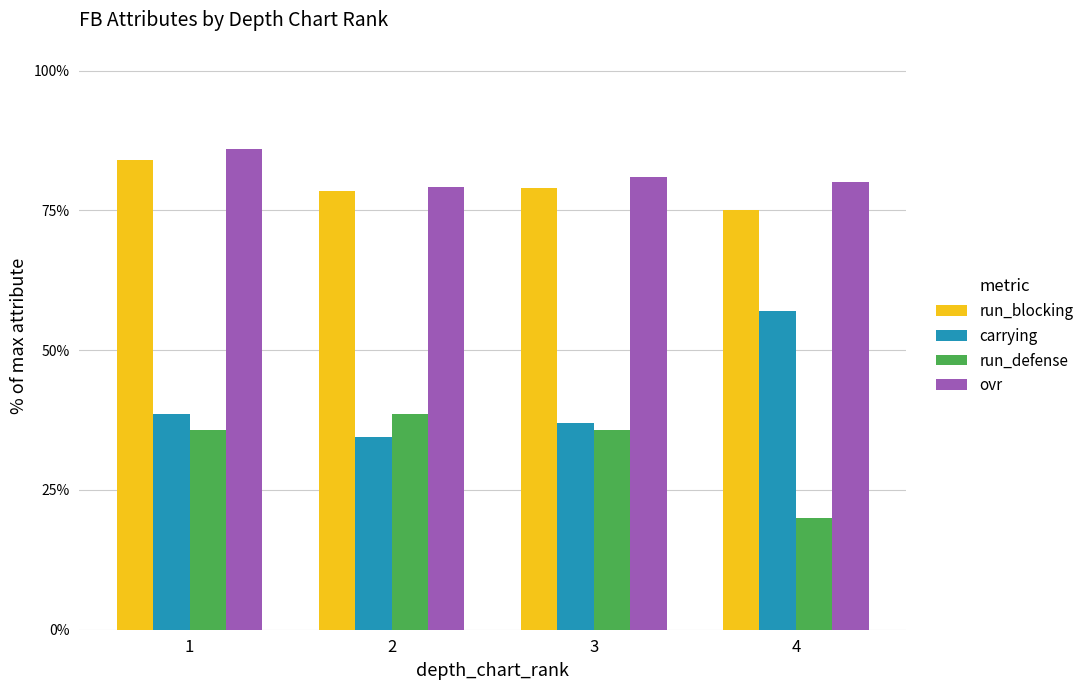

What is the sum of all run_blocking values?

3.2